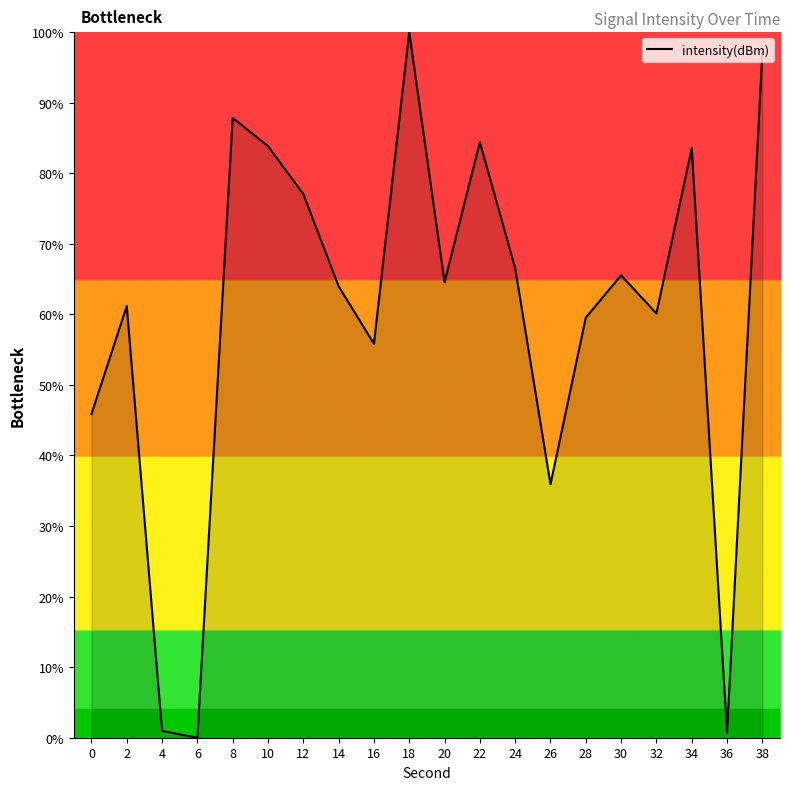

At which category does the data reach its first local valley?

6